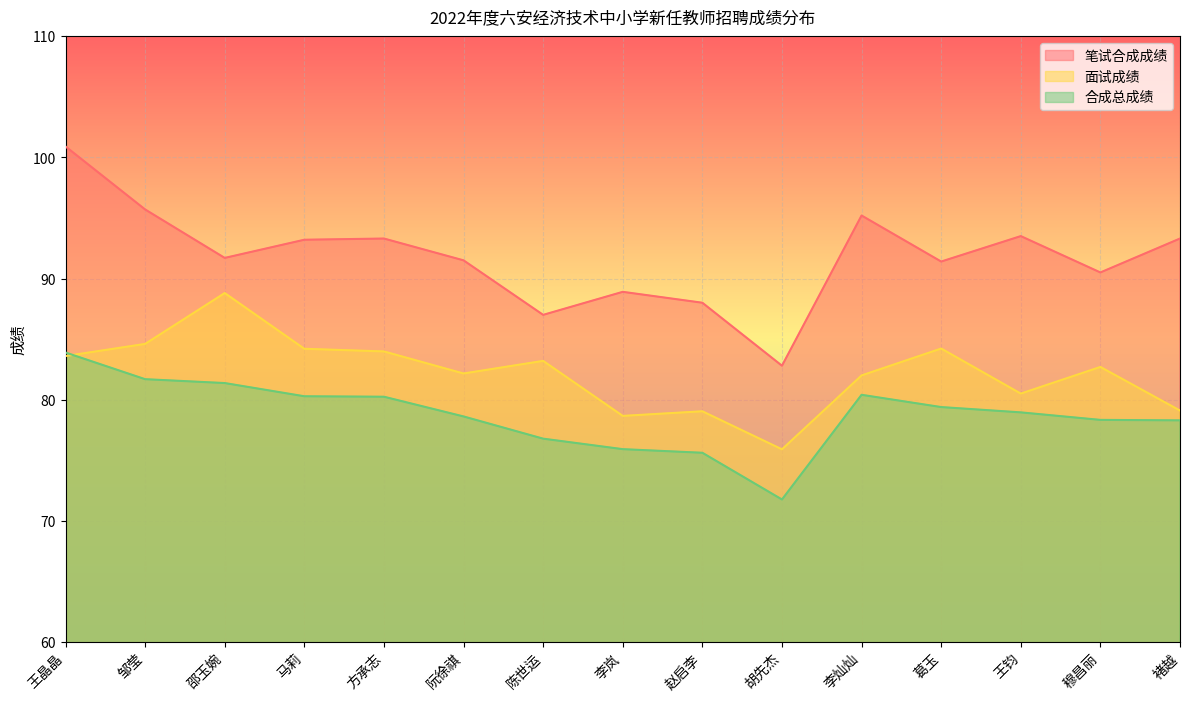

Which series ends up on top after the final intersection of 合成总成绩 and 面试成绩?

面试成绩